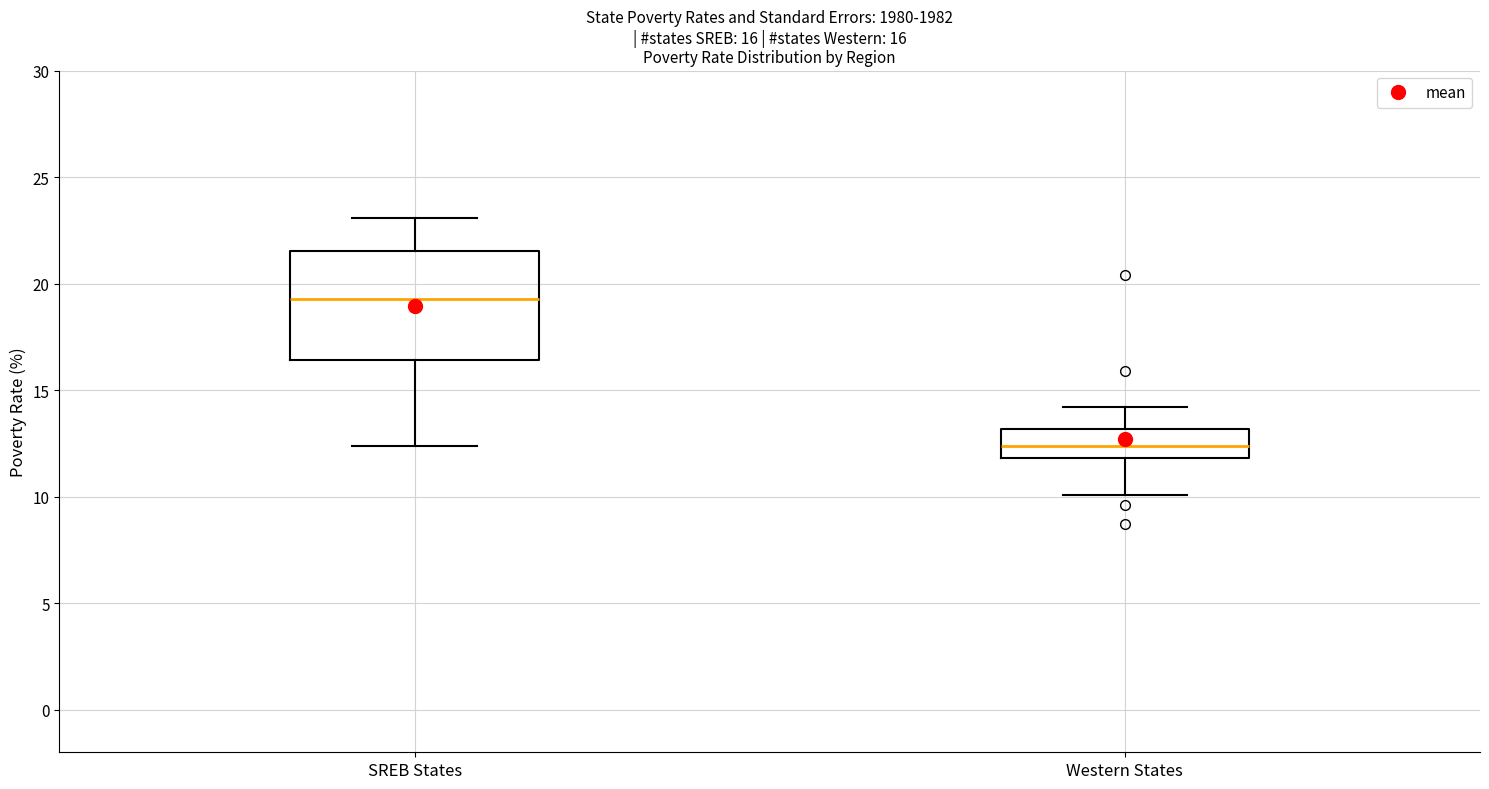

Which box has the lowest median line?

Western States